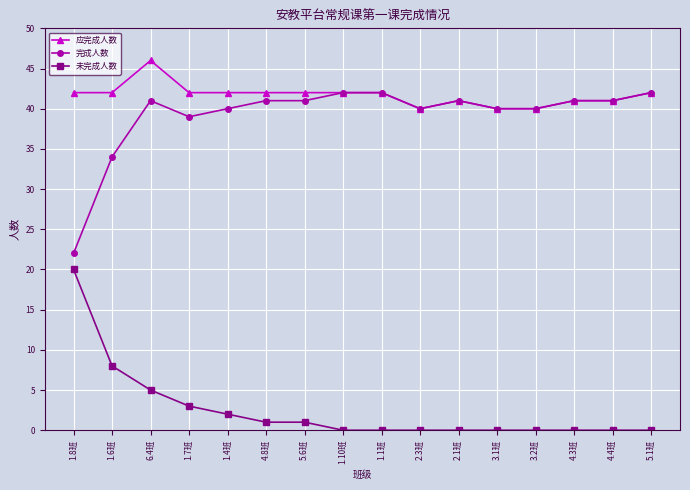

How many 应完成人数 values are between 41 and 42?

12